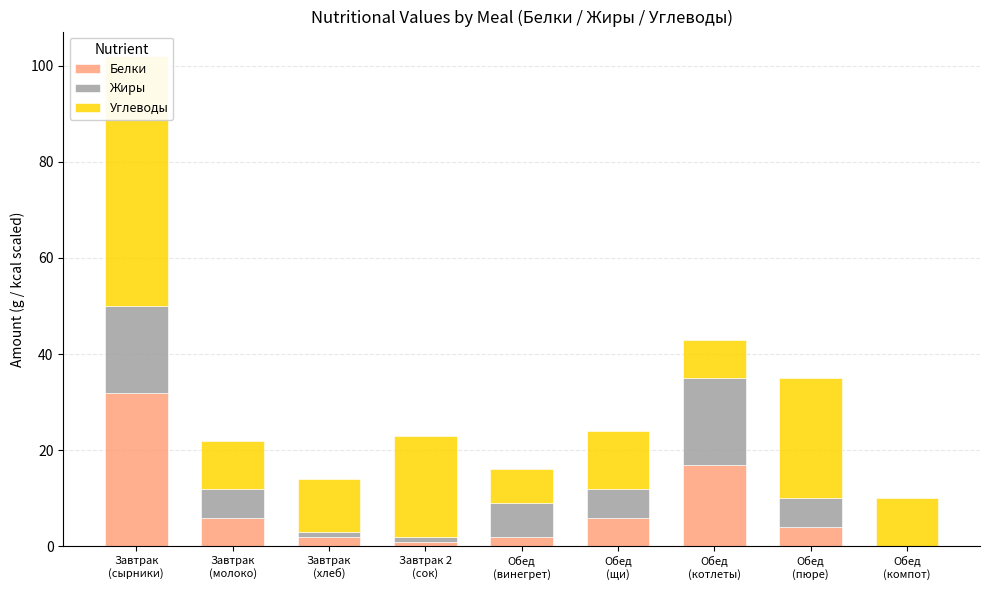

How many data points in Углеводы are above 11?

4